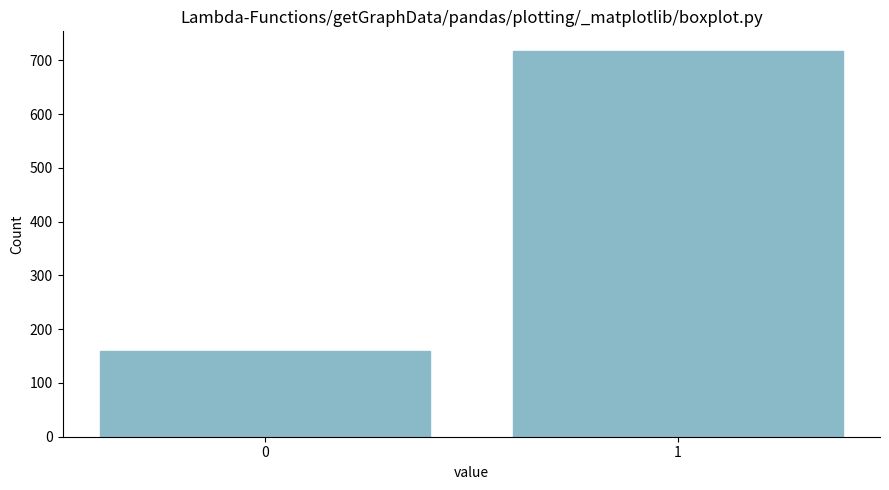

Reading left to right, extract all data points from this chart.

160	718